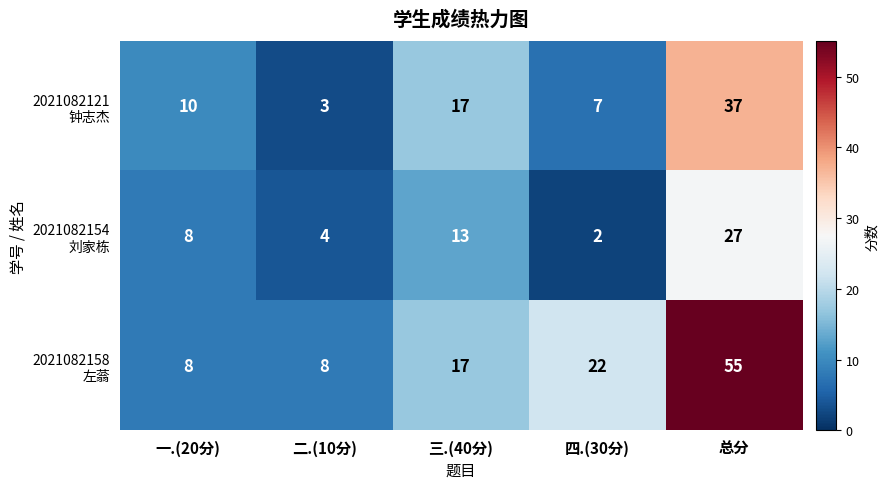

What is the total value across all series at 三.(40分)?

47